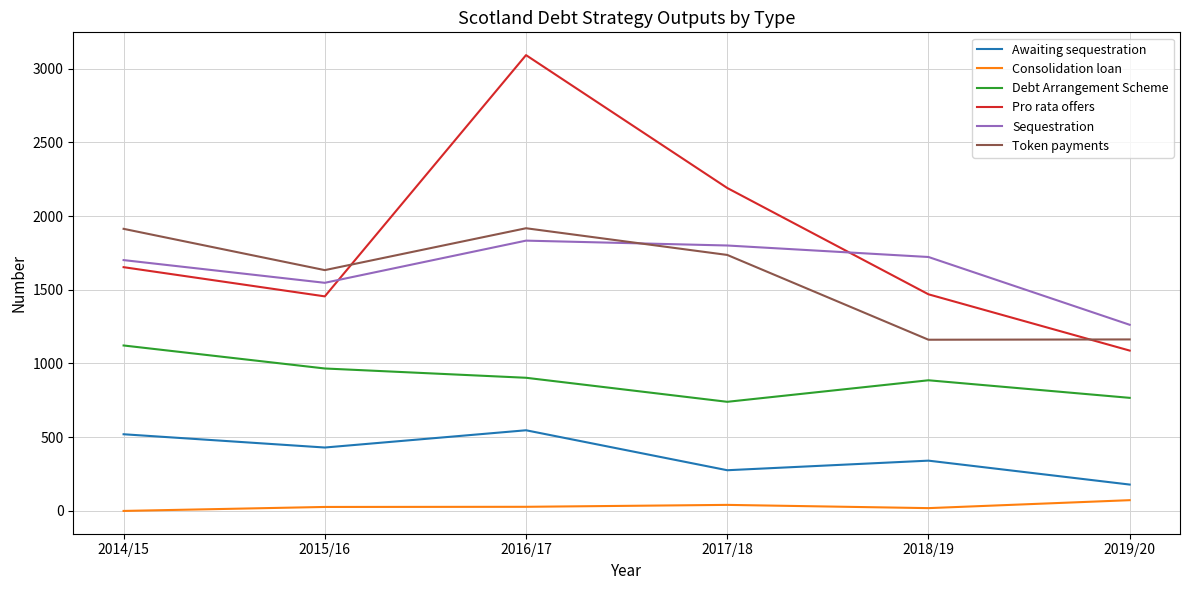

What position from the left is 2015/16?

2